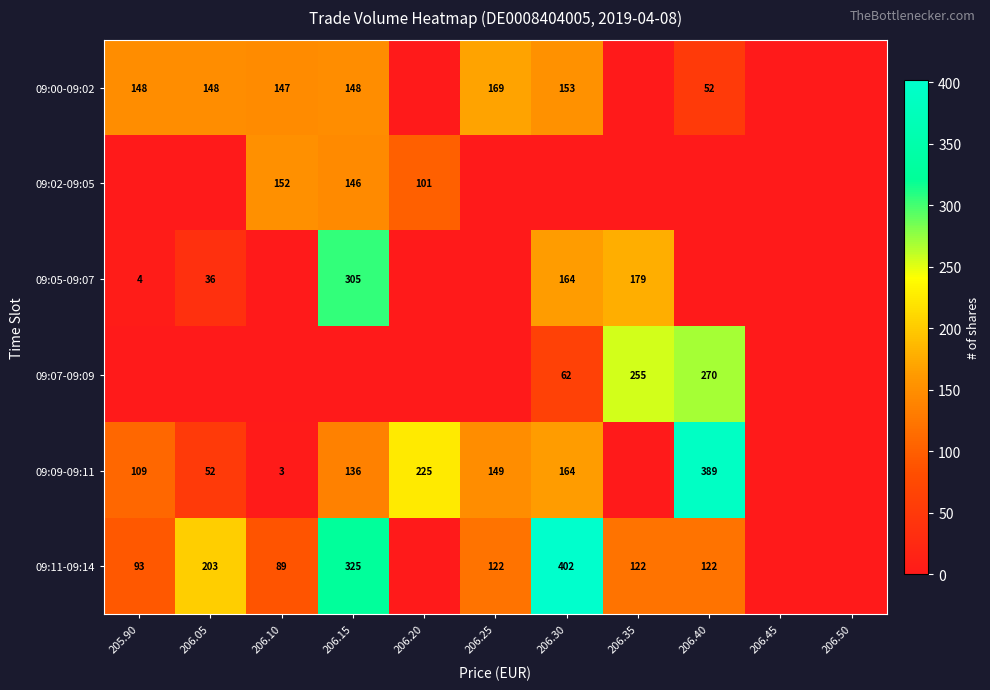

What is the spread (max minus min) of values at 206.35?

255